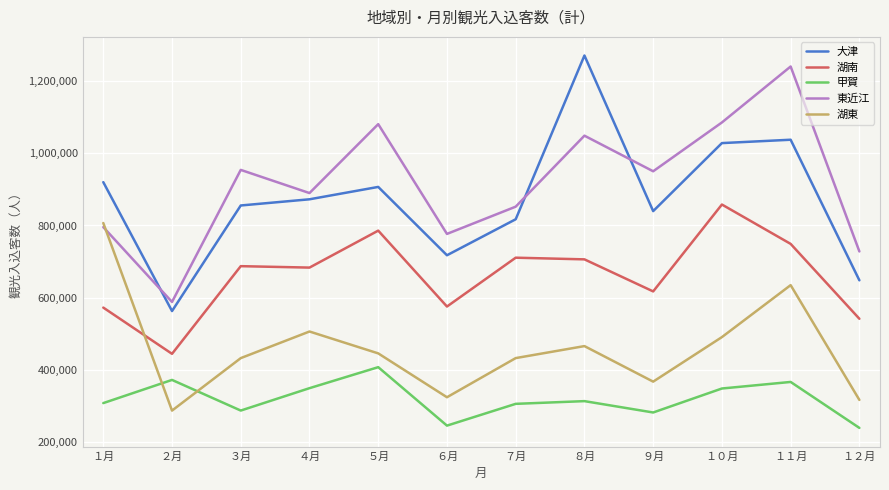

At which label does 湖東 reach its peak?

１月